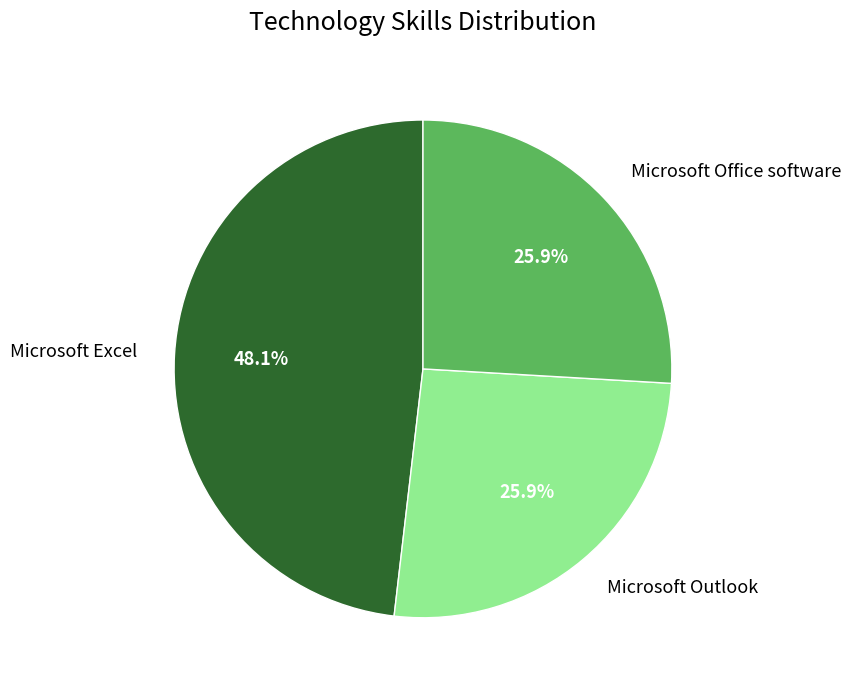

Which has a higher value, Microsoft Office software or Microsoft Excel?

Microsoft Excel